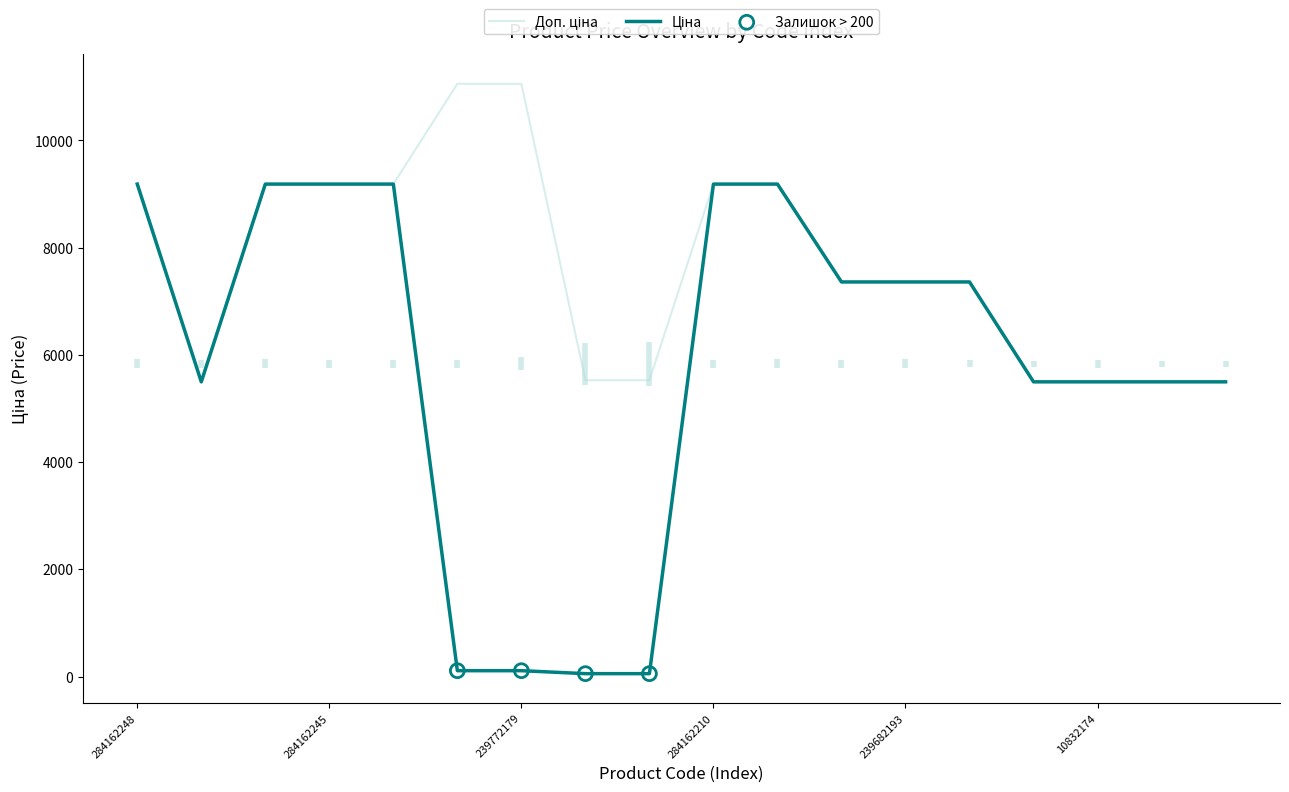

What is the total value across all series at 239682179?

14720.4